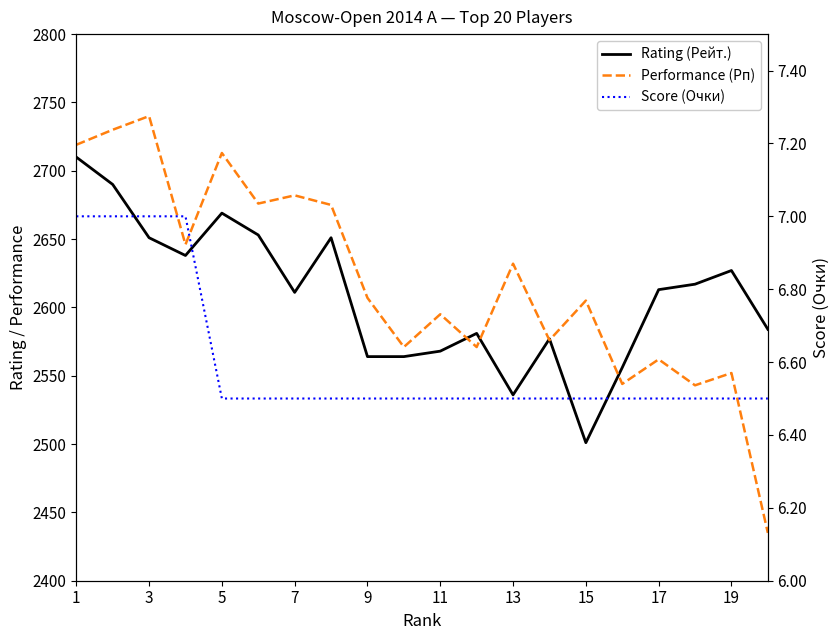

List the series in order of their peak value, highest first.

Performance (Рп), Rating (Рейт.), Score (Очки)